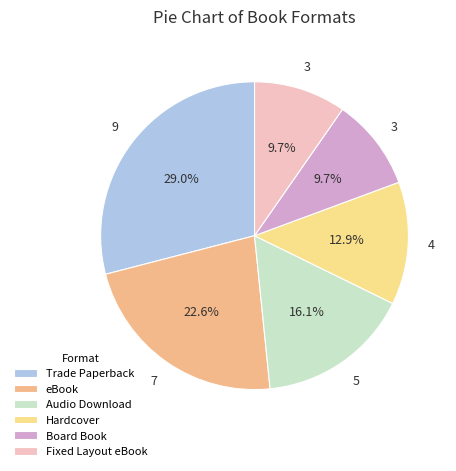

Which slice is the smallest?

Board Book